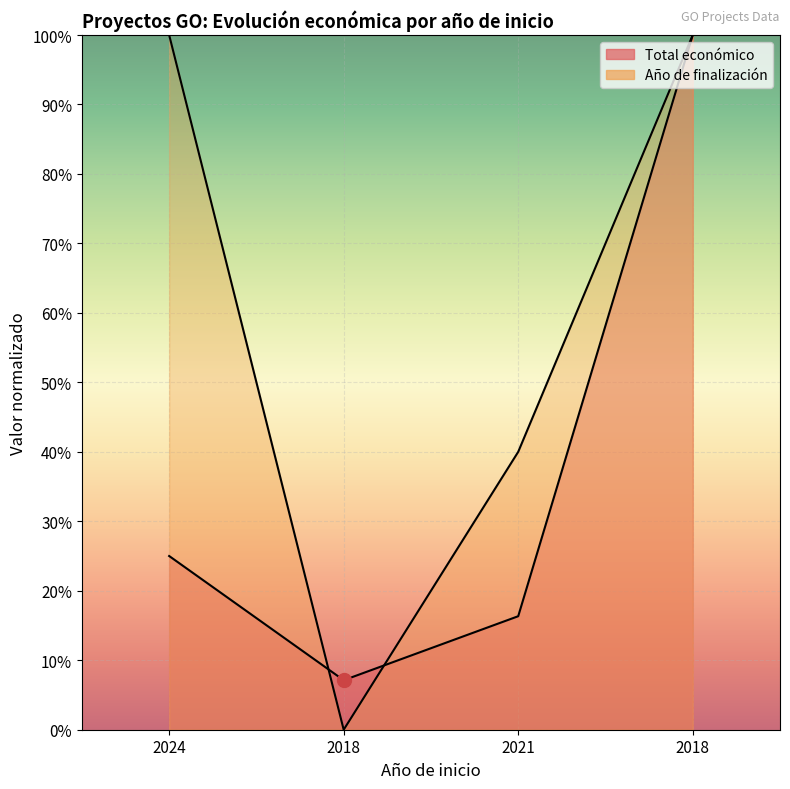

Is the value of Año de finalización at 2021 greater than the value of Total económico at 2024?

Yes